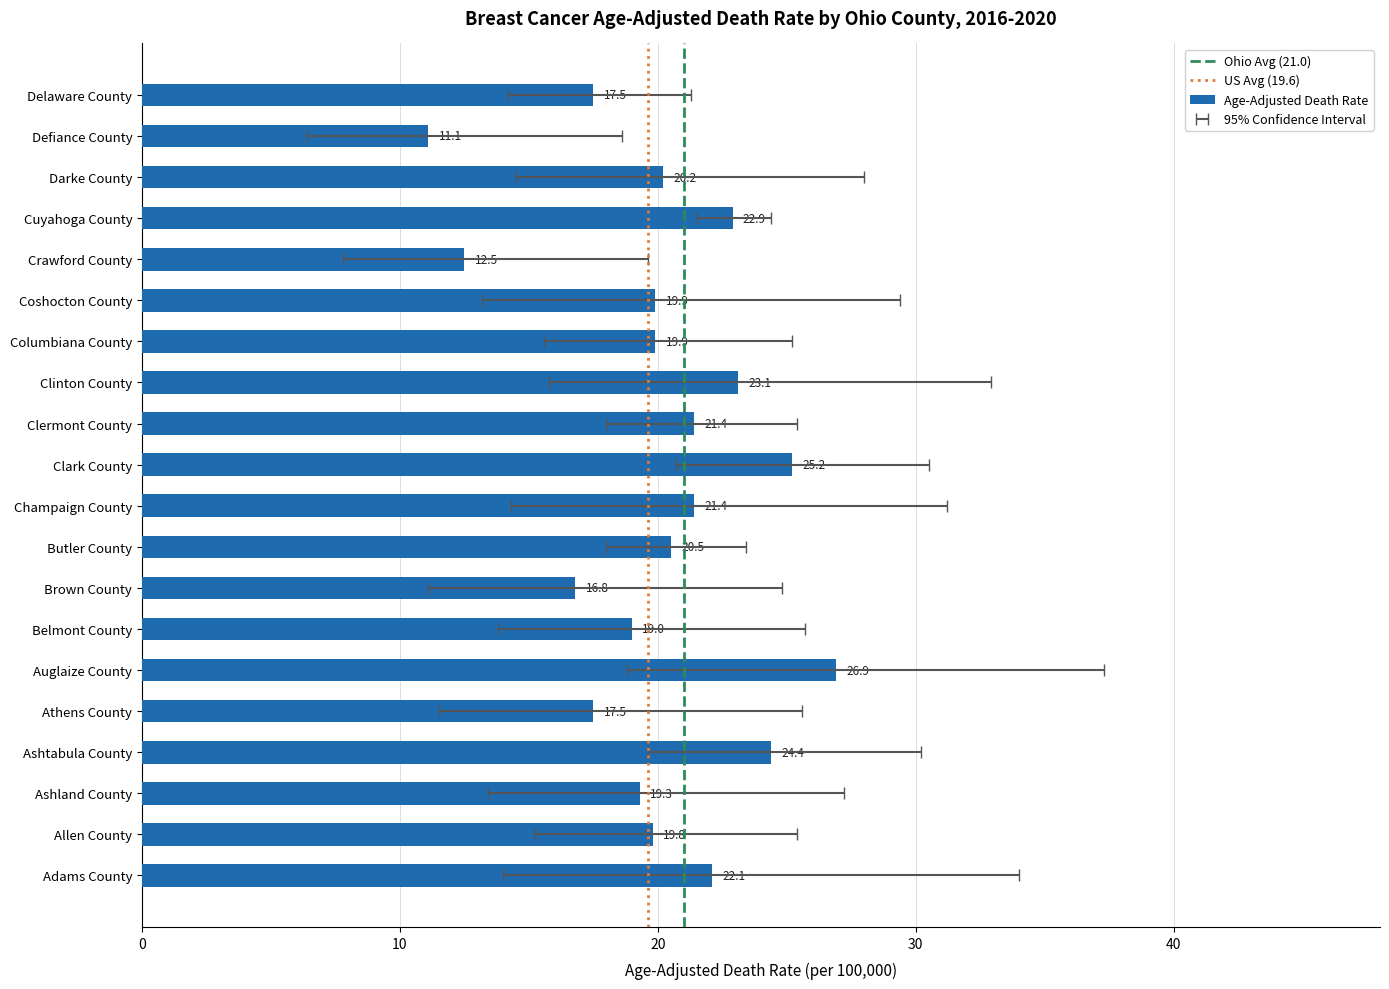

Reading left to right, extract all data points from this chart.

Age-Adjusted Death Rate: Adams County=22.1	Allen County=19.8	Ashland County=19.3	Ashtabula County=24.4	Athens County=17.5	Auglaize County=26.9	Belmont County=19.0	Brown County=16.8	Butler County=20.5	Champaign County=21.4	Clark County=25.2	Clermont County=21.4	Clinton County=23.1	Columbiana County=19.9	Coshocton County=19.9	Crawford County=12.5	Cuyahoga County=22.9	Darke County=20.2	Defiance County=11.1	Delaware County=17.5
Lower CI: Adams County=14.0	Allen County=15.2	Ashland County=13.4	Ashtabula County=19.6	Athens County=11.5	Auglaize County=18.8	Belmont County=13.8	Brown County=11.1	Butler County=18.0	Champaign County=14.3	Clark County=20.7	Clermont County=18.0	Clinton County=15.8	Columbiana County=15.6	Coshocton County=13.2	Crawford County=7.8	Cuyahoga County=21.5	Darke County=14.5	Defiance County=6.4	Delaware County=14.2
Upper CI: Adams County=34.0	Allen County=25.4	Ashland County=27.2	Ashtabula County=30.2	Athens County=25.6	Auglaize County=37.3	Belmont County=25.7	Brown County=24.8	Butler County=23.4	Champaign County=31.2	Clark County=30.5	Clermont County=25.4	Clinton County=32.9	Columbiana County=25.2	Coshocton County=29.4	Crawford County=19.6	Cuyahoga County=24.4	Darke County=28.0	Defiance County=18.6	Delaware County=21.3
Ohio Avg: Adams County=21.0	Allen County=21.0	Ashland County=21.0	Ashtabula County=21.0	Athens County=21.0	Auglaize County=21.0	Belmont County=21.0	Brown County=21.0	Butler County=21.0	Champaign County=21.0	Clark County=21.0	Clermont County=21.0	Clinton County=21.0	Columbiana County=21.0	Coshocton County=21.0	Crawford County=21.0	Cuyahoga County=21.0	Darke County=21.0	Defiance County=21.0	Delaware County=21.0